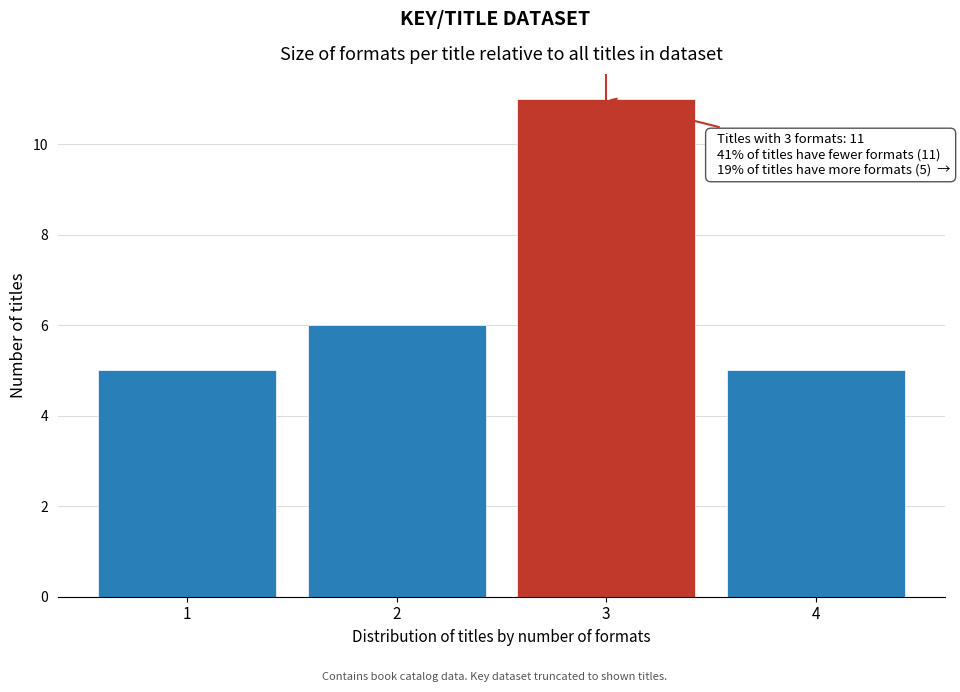

Reading left to right, extract all data points from this chart.

5	6	11	5